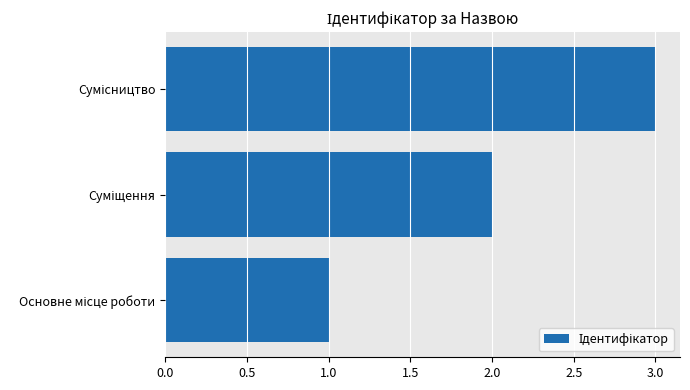

What is the greatest value displayed?

3